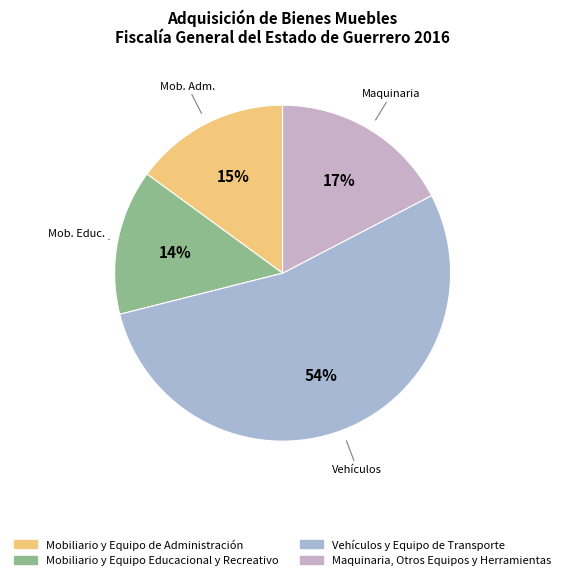

What portion of the pie excludes Maquinaria, Otros Equipos y Herramientas?

82.6%